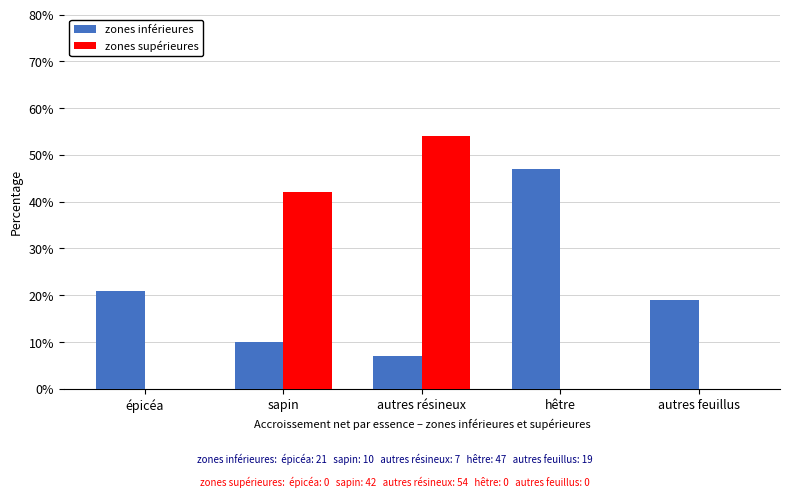

What value does the zones inférieures series have at épicéa?

21